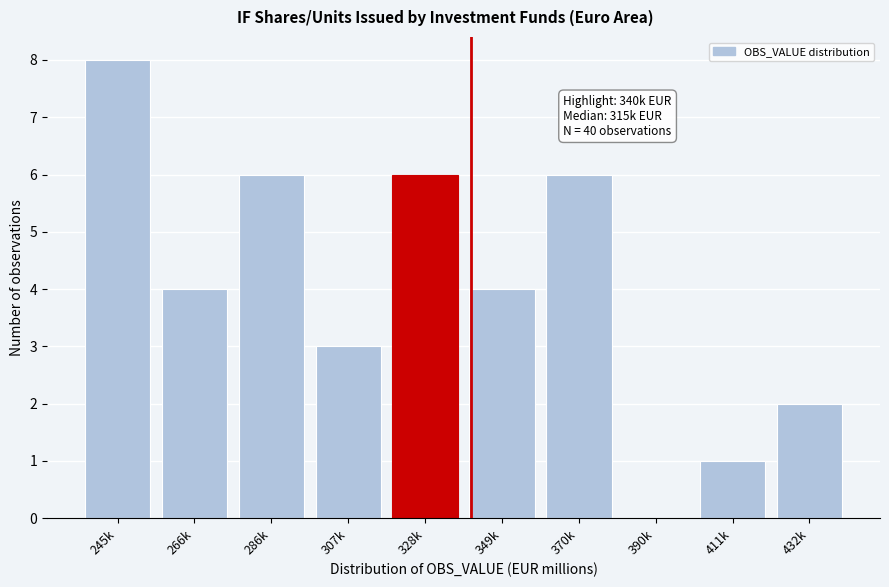

Reading left to right, list all the values displayed in this chart.

245k=8	266k=4	286k=6	307k=3	328k=6	349k=4	370k=6	390k=0	411k=1	432k=2